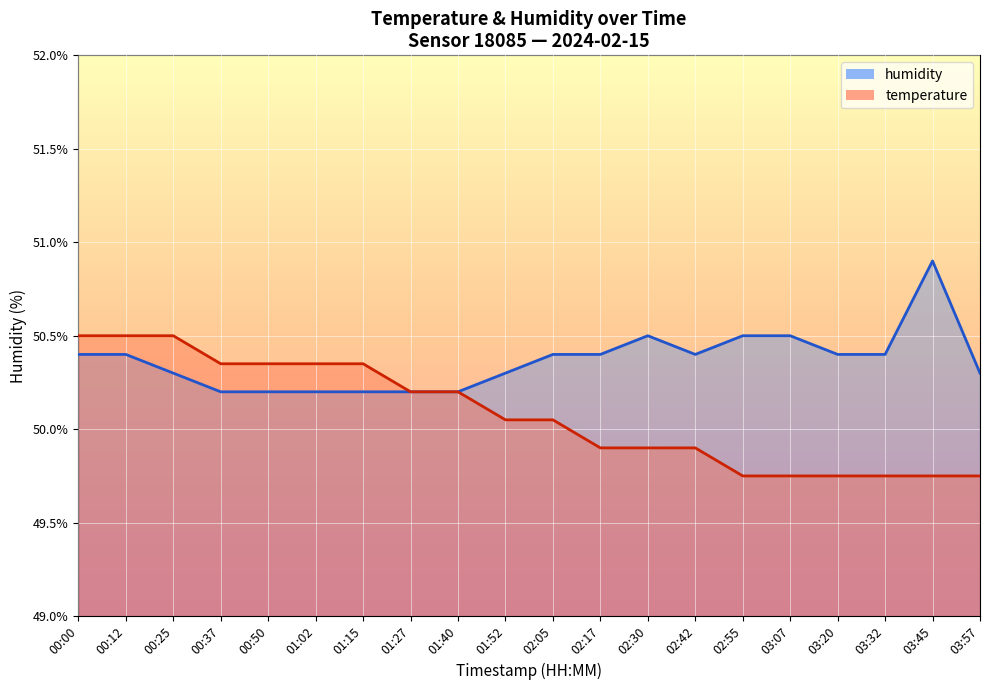

What is the difference between the second highest and minimum values in the humidity series?

0.3